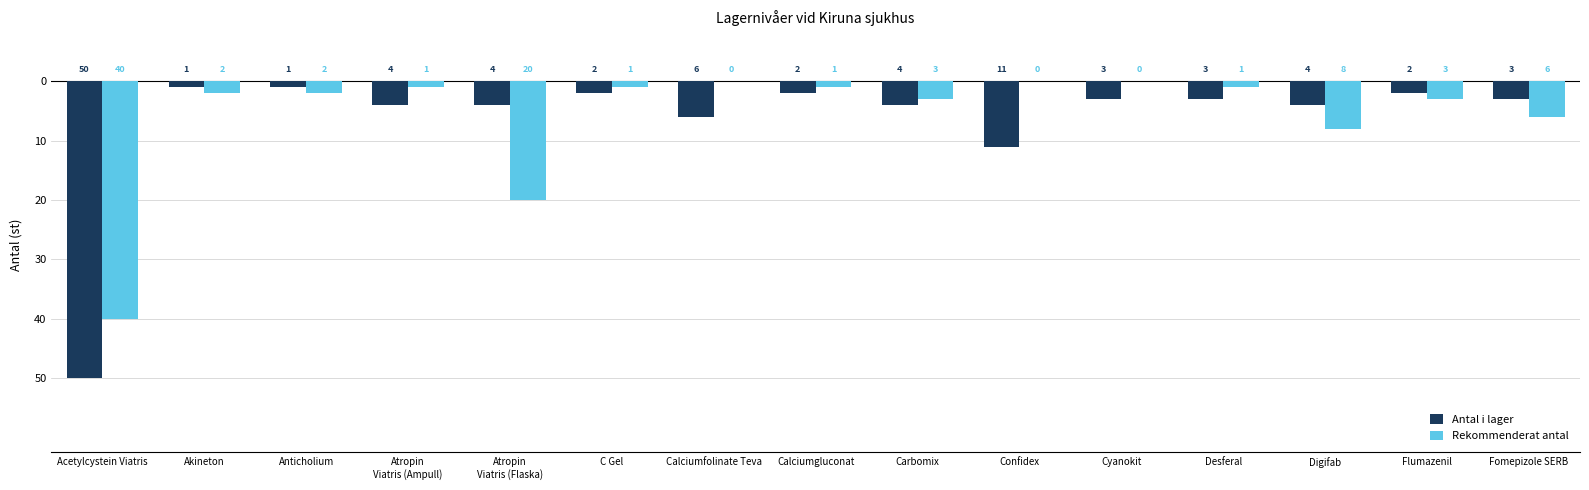

What is the value of the Antal i lager bar at the 6th from the left?

-2